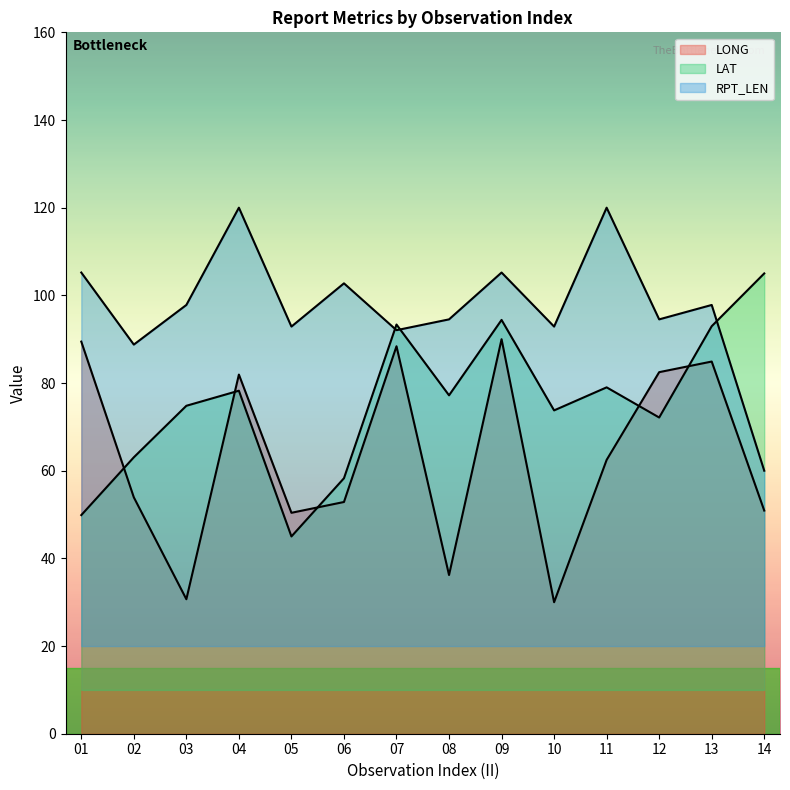

Is the value of LONG at 09 greater than the value of RPT_LEN at 04?

No